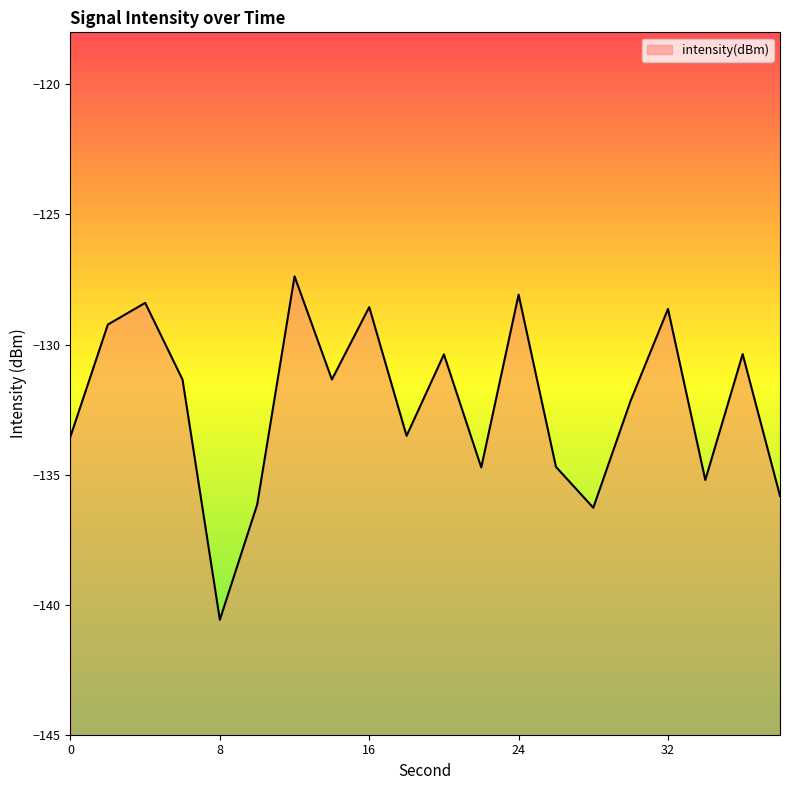

What value does the data have at 18?

-133.5